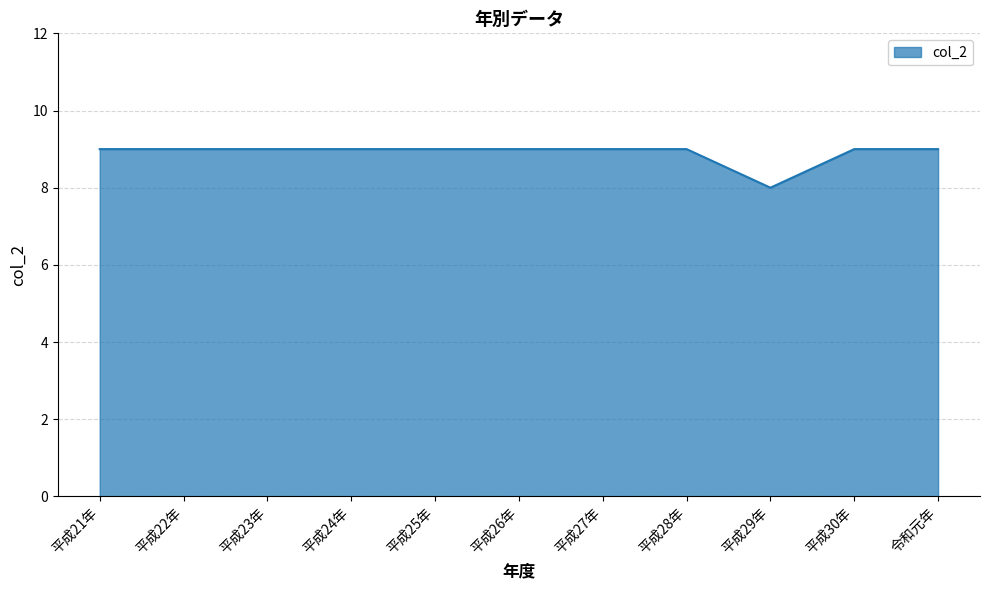

What is the ratio of the value at 令和元年 to the value at 平成21年?

1.0